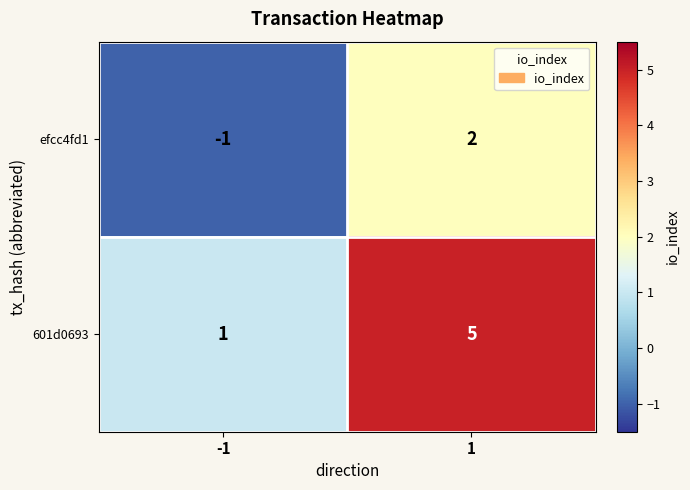

At which category is the sum across all series the highest?

1